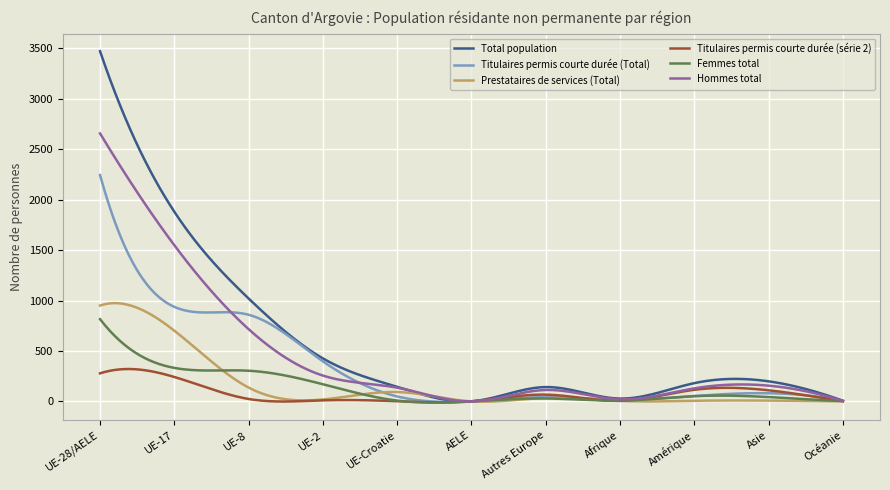

Rank the series by their maximum value, from lowest to highest.

Titulaires permis courte durée (série 2), Femmes total, Prestataires de services (Total), Titulaires permis courte durée (Total), Hommes total, Total population